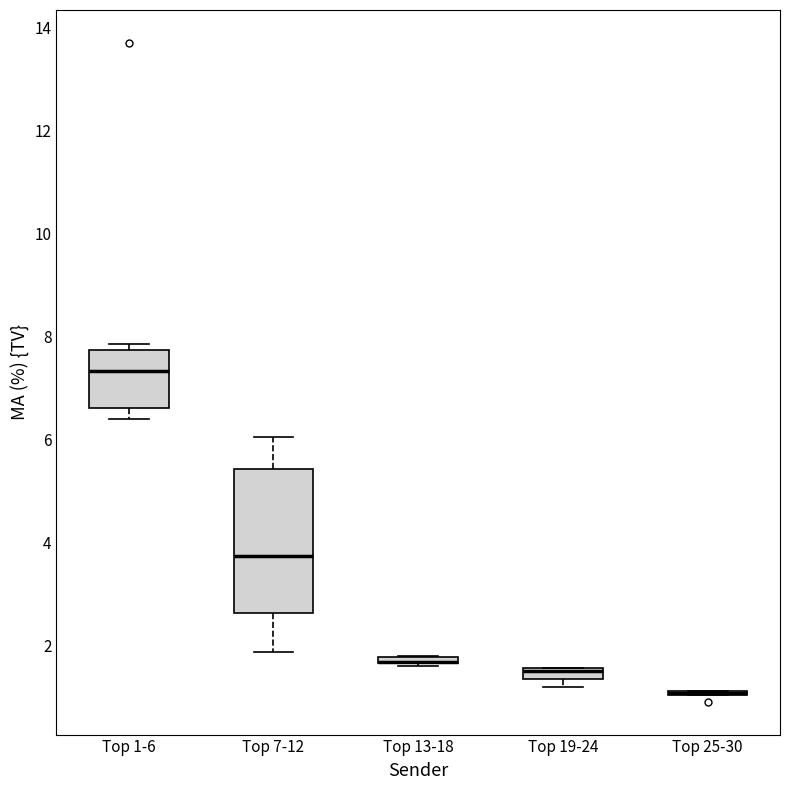

Comparing the boxes themselves (not the whiskers), which one is the tallest?

Top 7-12